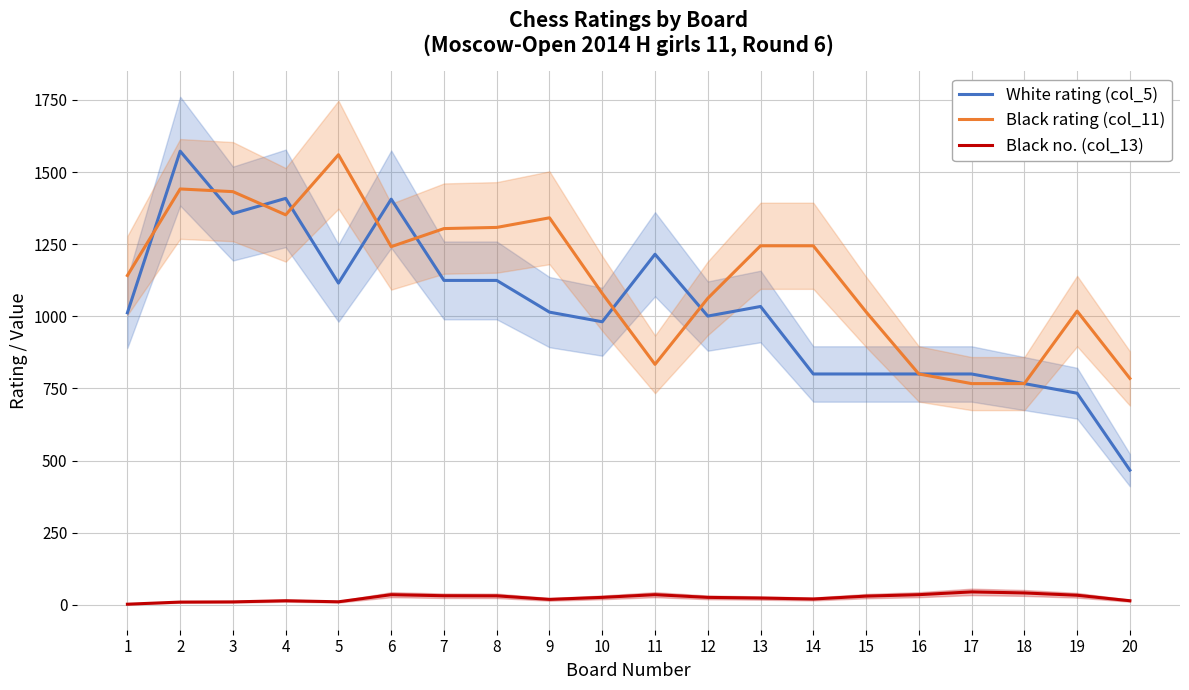

Where is the first local minimum for Black no. (col_13)?

5